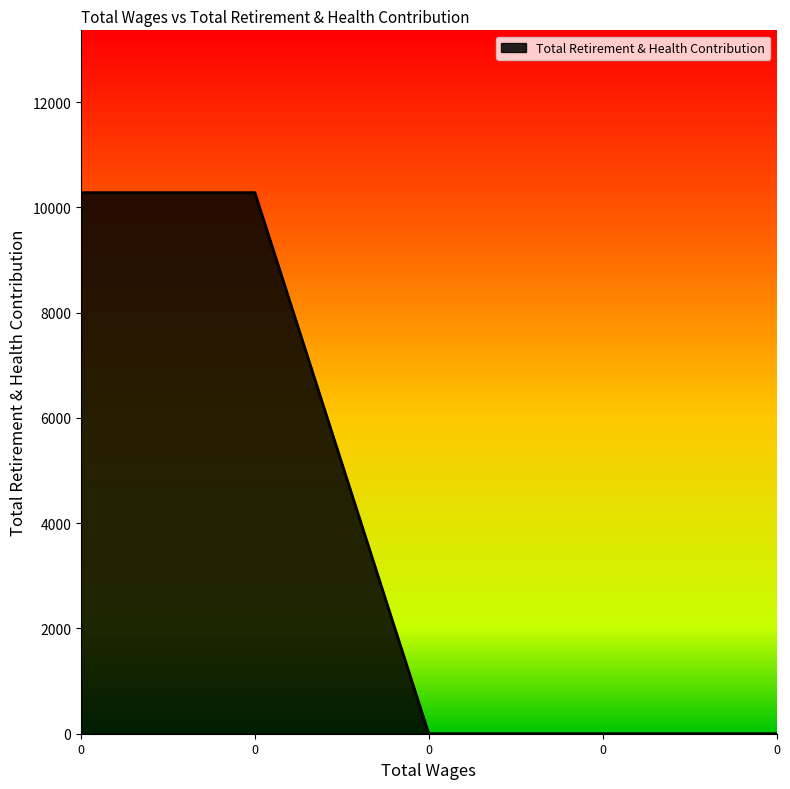

How many values are between 0 and 10278?

5